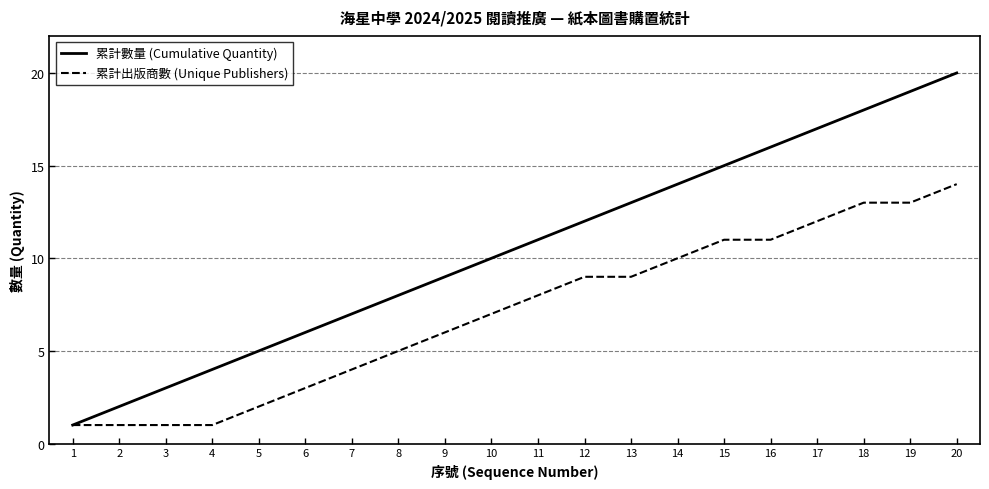

List the labels in order of 累計數量 (Cumulative Quantity) value, smallest first.

1, 2, 3, 4, 5, 6, 7, 8, 9, 10, 11, 12, 13, 14, 15, 16, 17, 18, 19, 20